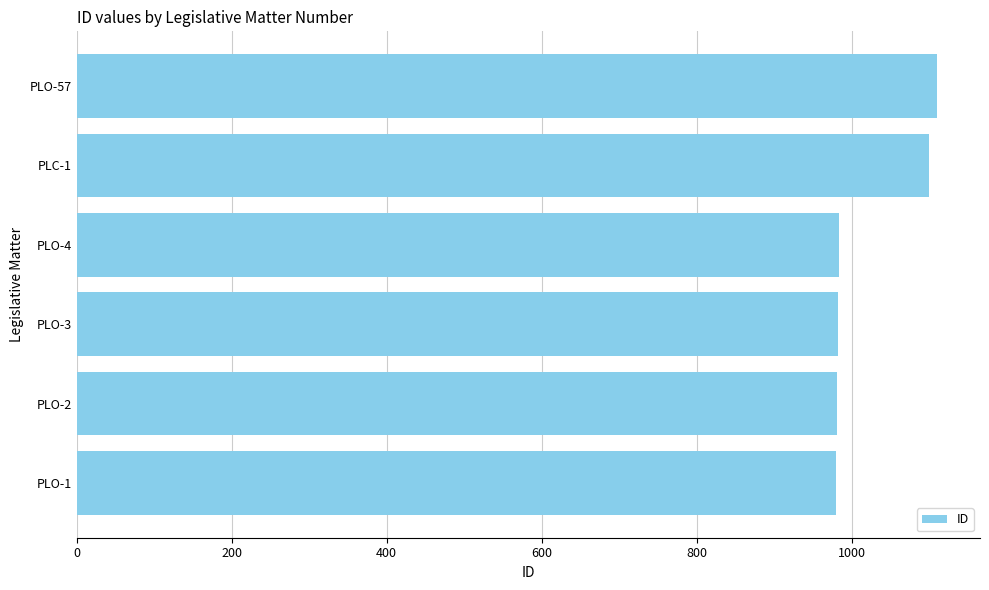

What is the sum of all values?

6136